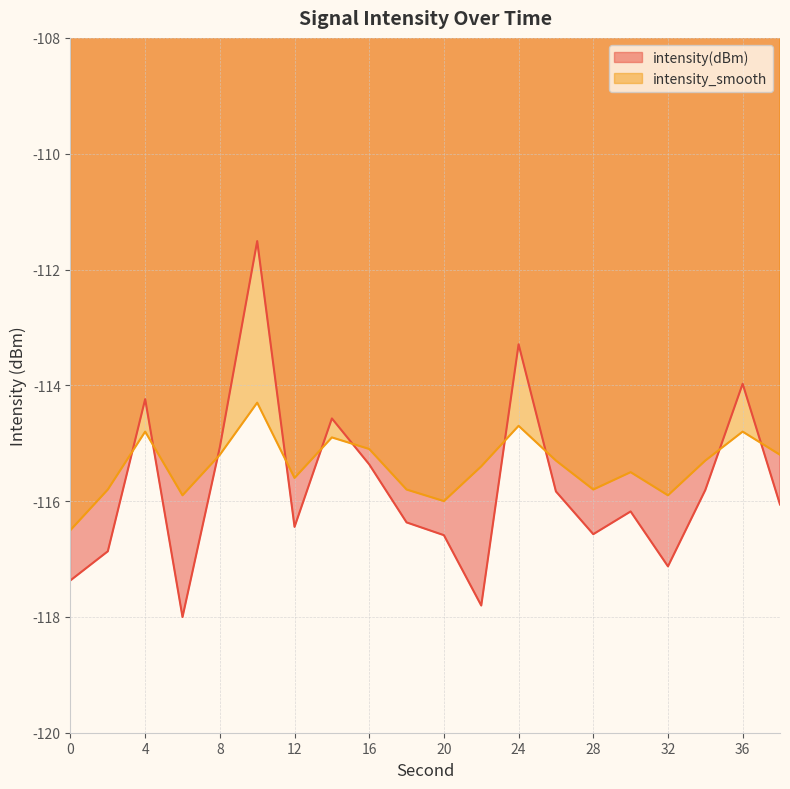

Where is intensity_smooth nearest to the value -115?

14